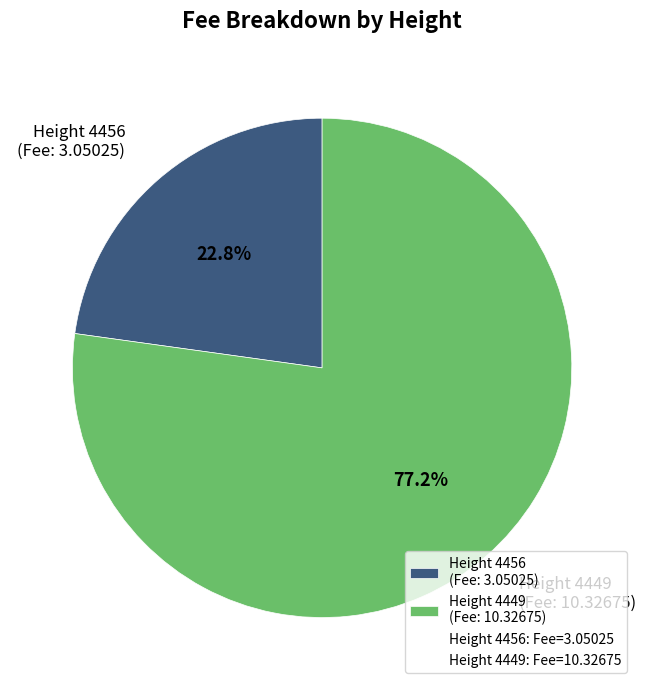

What is the ratio of the value at Height 4456 (Fee: 3.05025) to the value at Height 4449 (Fee: 10.32675)?

0.3